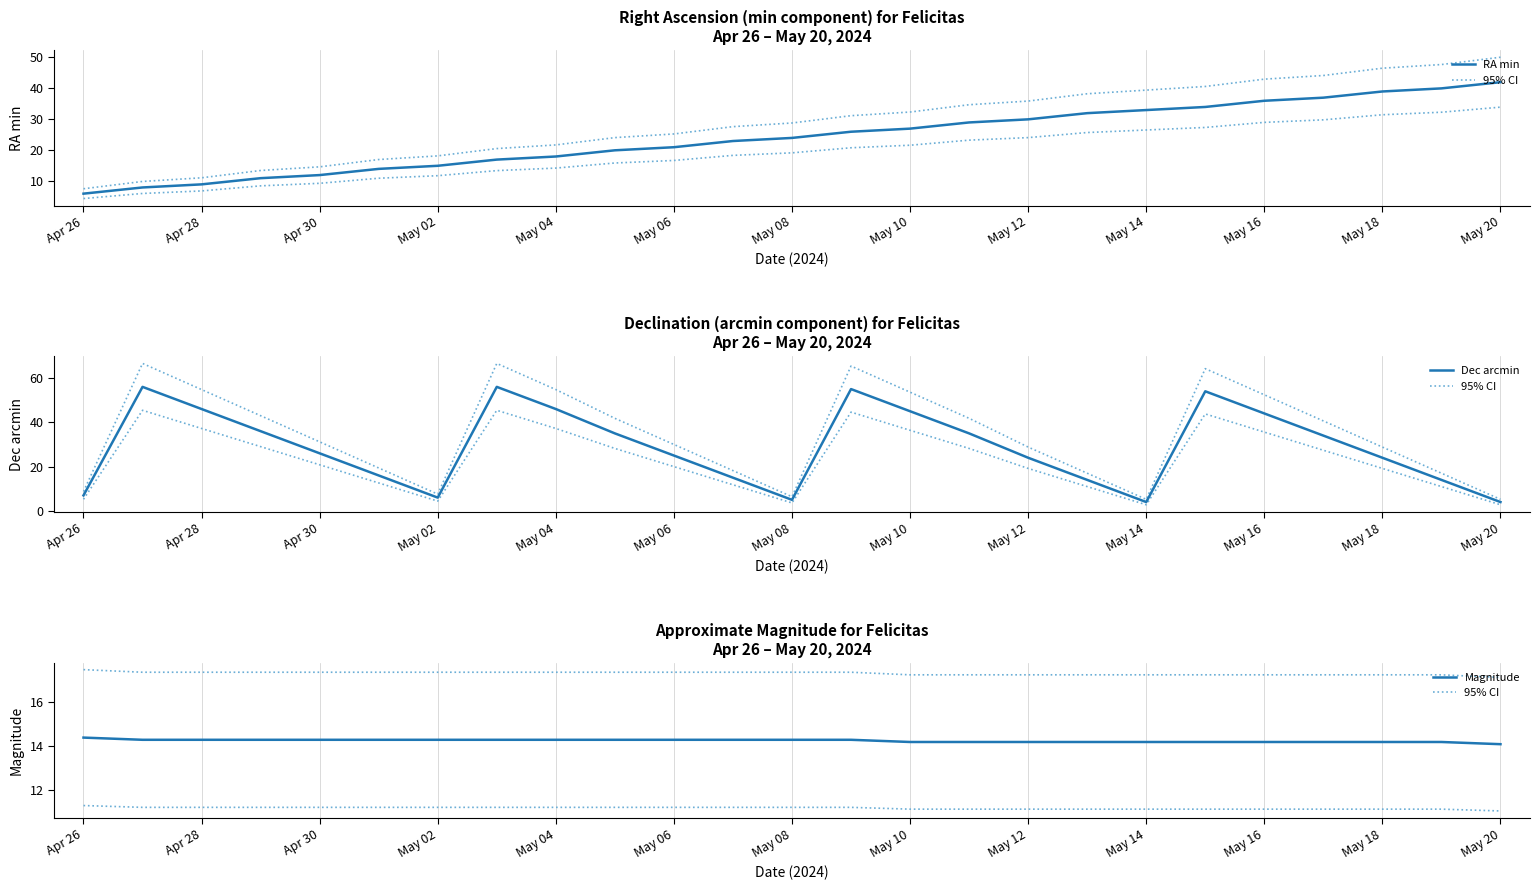

What is the value of the Magnitude point at the 24th from the left?

14.2